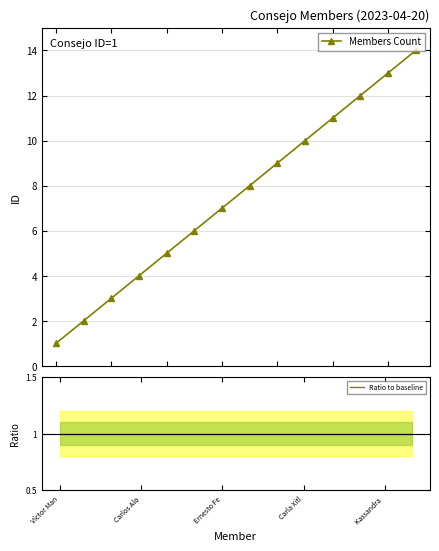

The value of Members Count at 5 is 10. True or false?

False